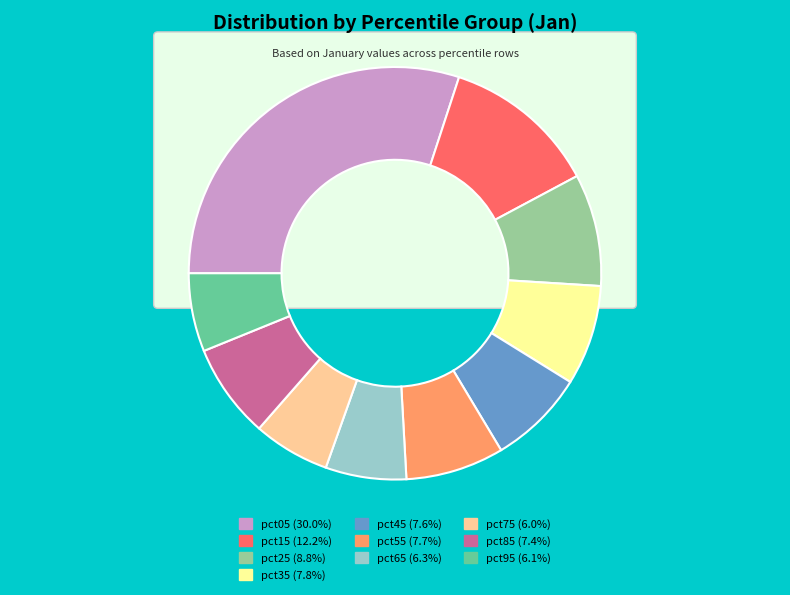

To the nearest percent, what portion does pct15 represent?

12%